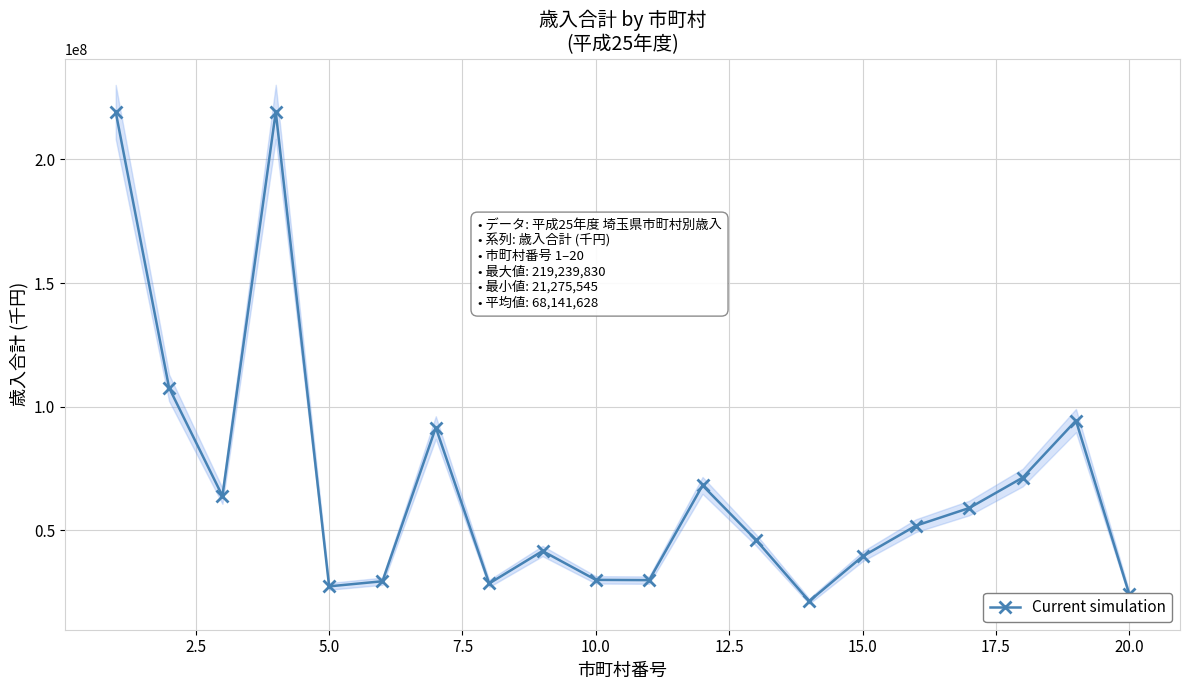

How many interior local peaks does the Current simulation series have?

5